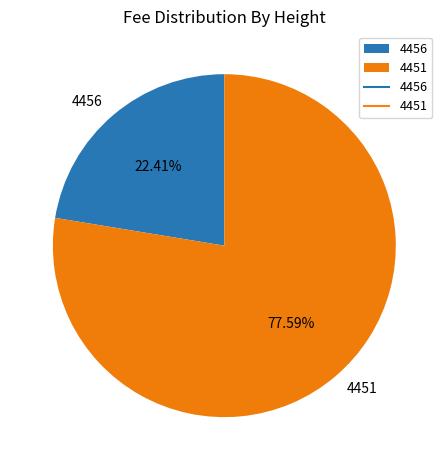

How many slices are in this pie chart?

2